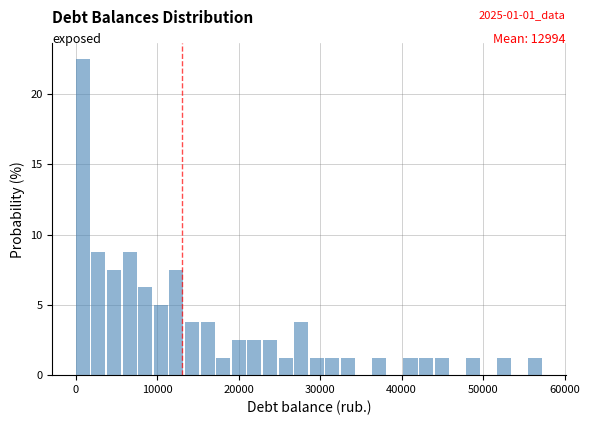

Around what value on the x-axis is the tallest bar? Give the approximate position of its centre, as read against the axis.

1000